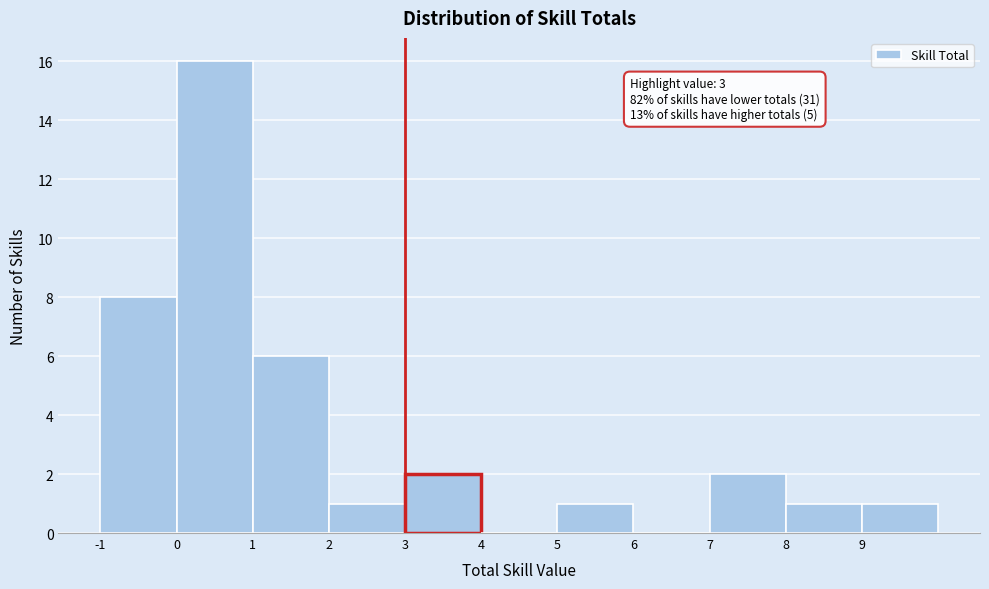

Reading left to right, list all the values displayed in this chart.

-1=8	0=16	1=6	2=1	3=2	4=0	5=1	6=0	7=2	8=1	9=1